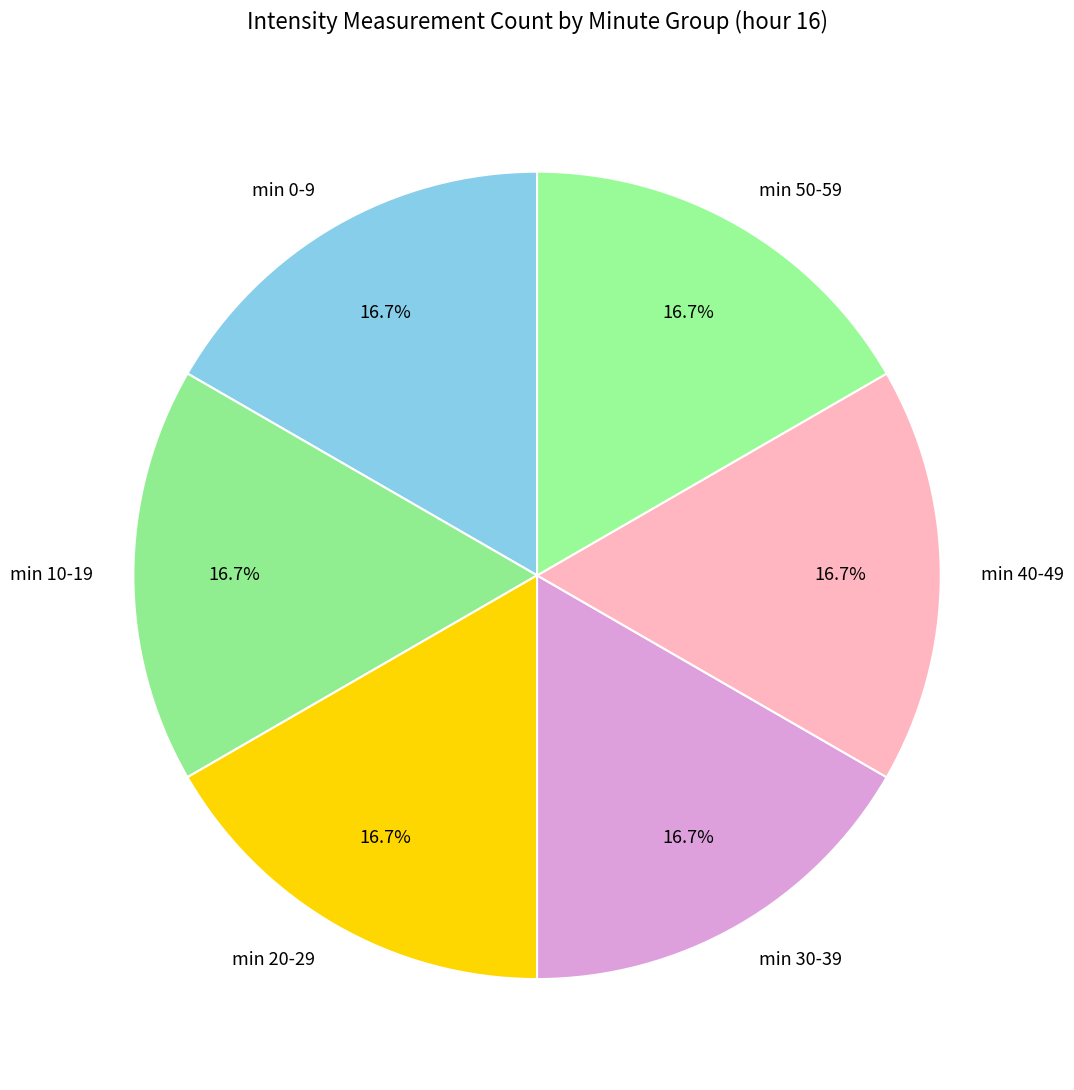

What is the ratio of the value at min 40-49 to the value at min 30-39?

1.0